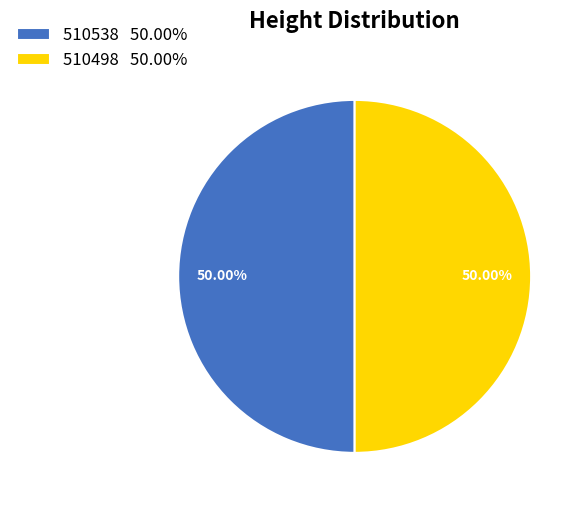

How many segments does this pie chart have?

2